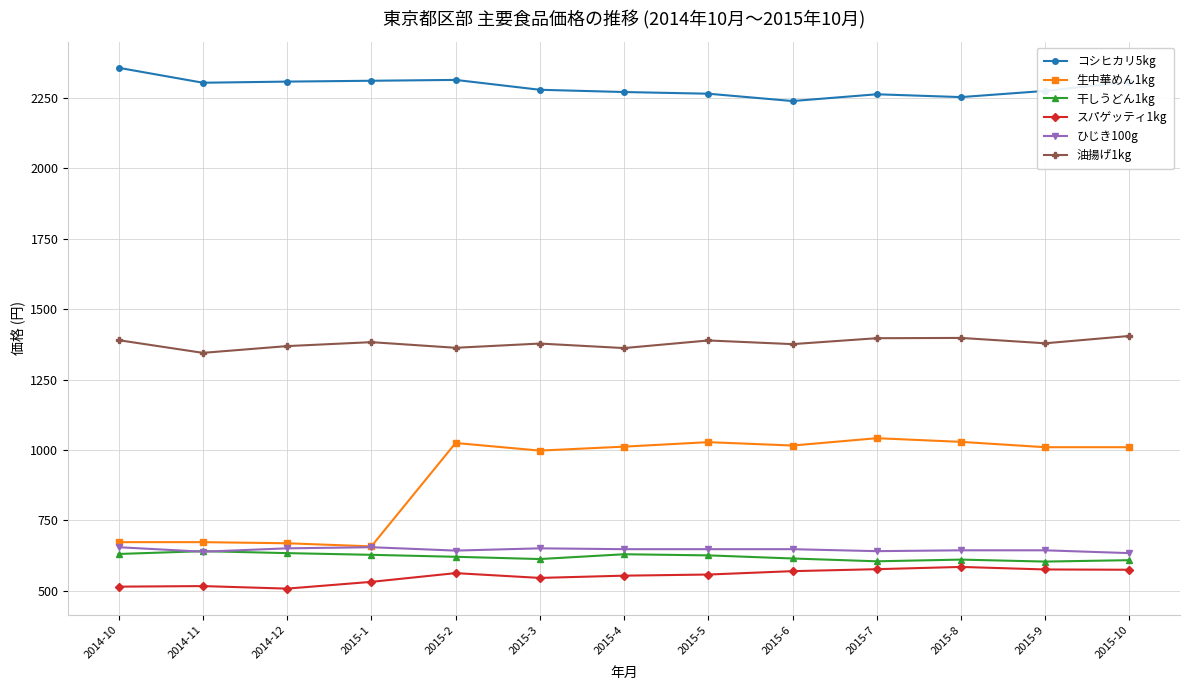

True or false: 生中華めん1kg and 干しうどん1kg cross at least once.

False